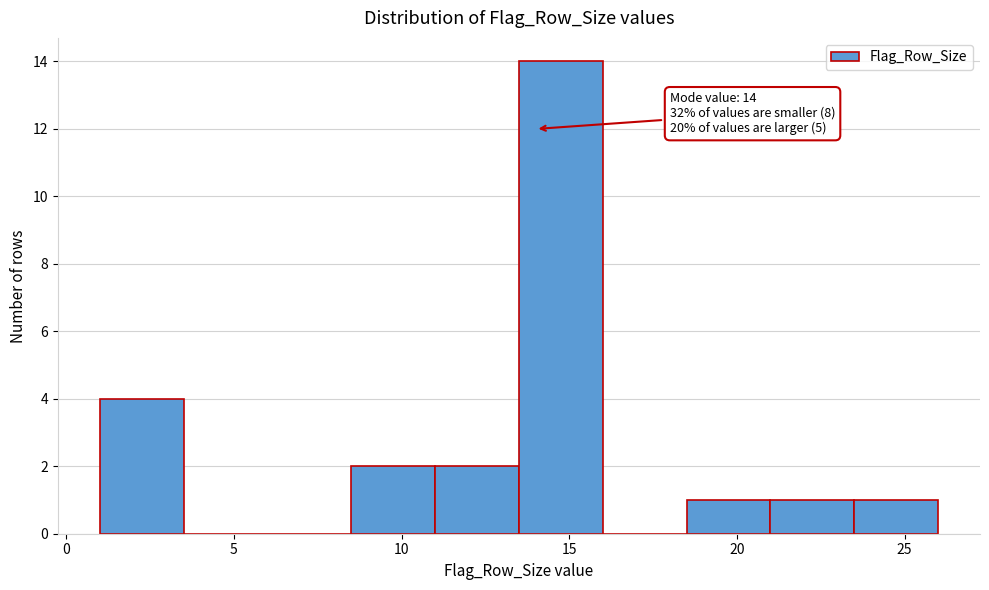

Over which range of the x-axis is the bar tallest?

13.5 to 16.0